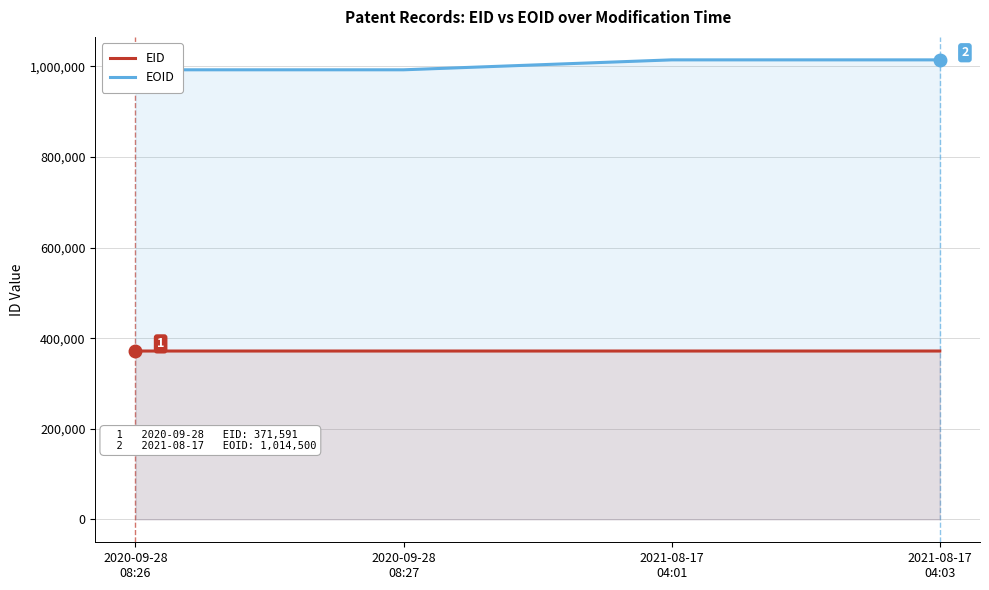

Which series has the largest total across all categories?

EOID